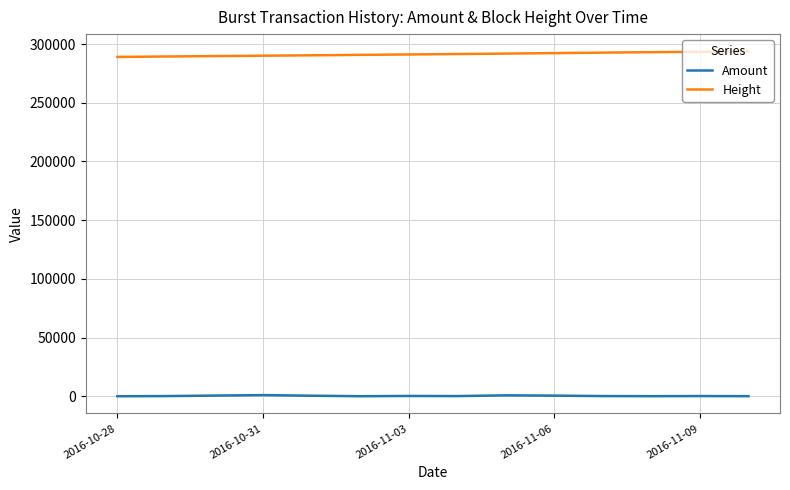

True or false: Amount and Height intersect in this chart.

False